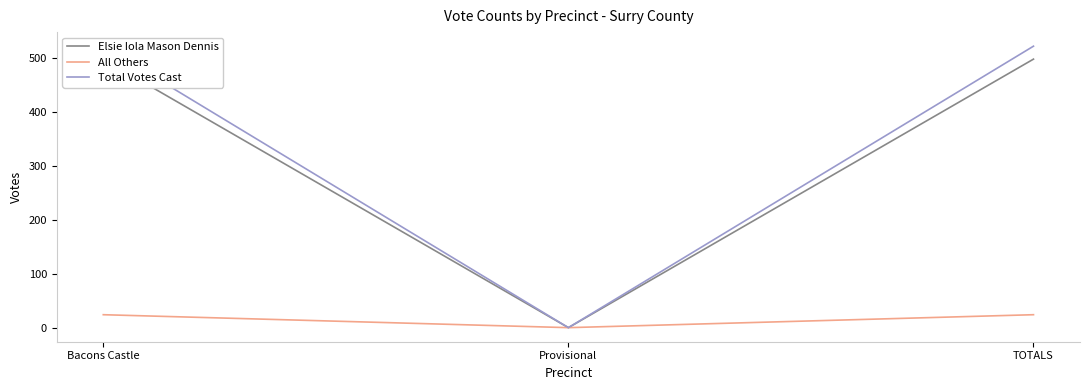

How many lines are shown in the chart?

3